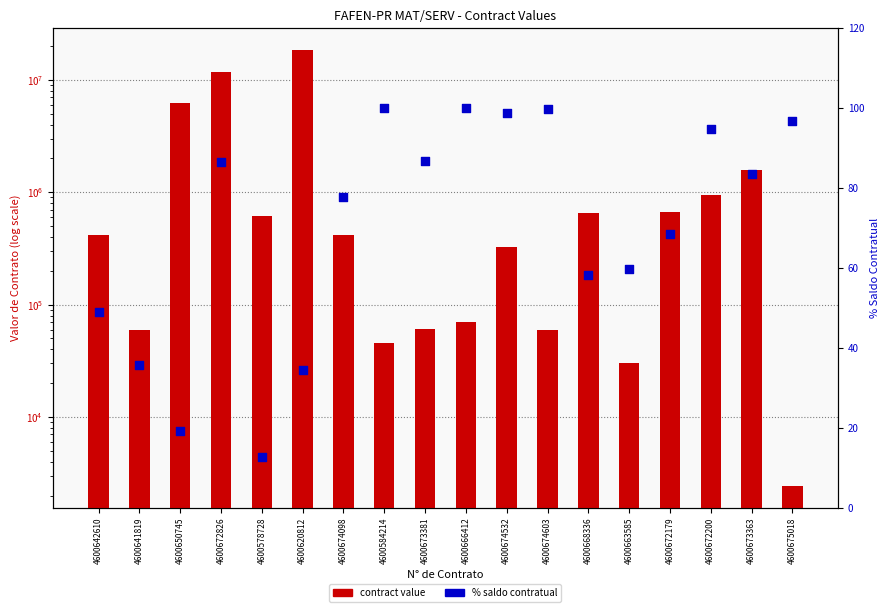

Is the value of % saldo contratual at 4600668336 greater than the value of contract value at 4600672826?

No